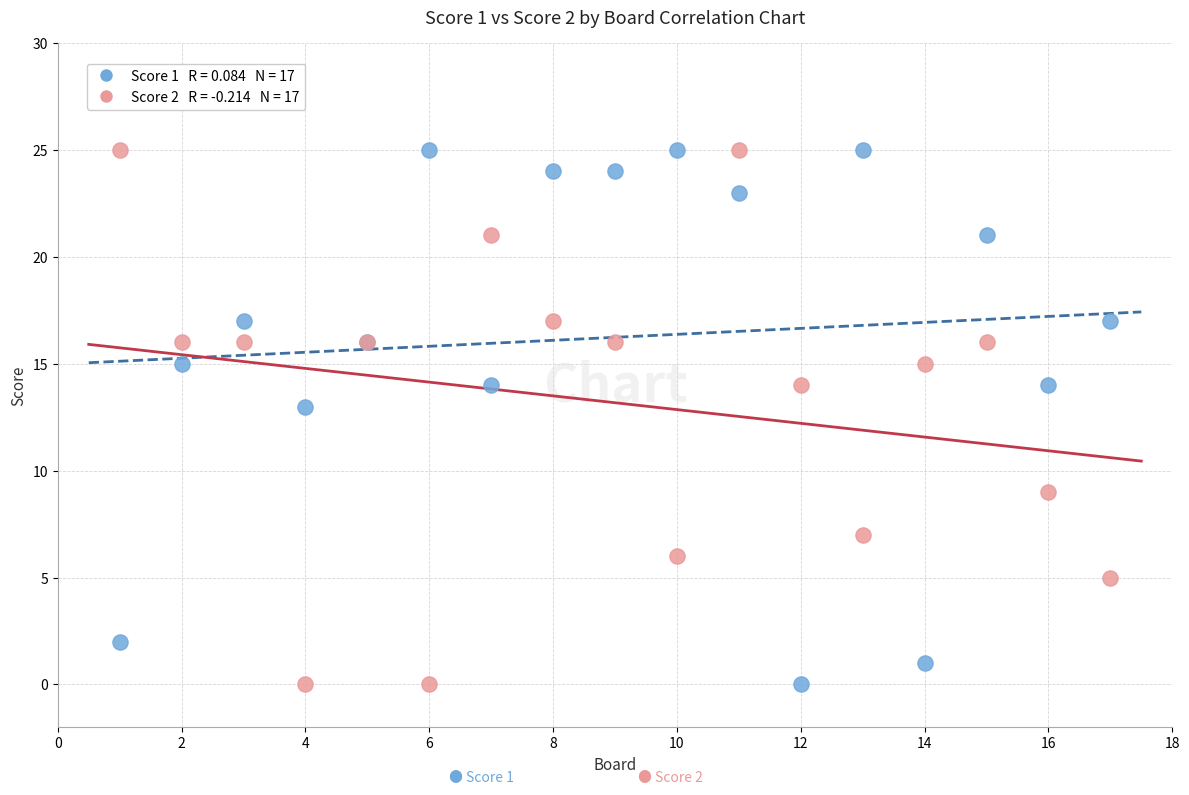

Across all series, what Y value is closest to 12?

13